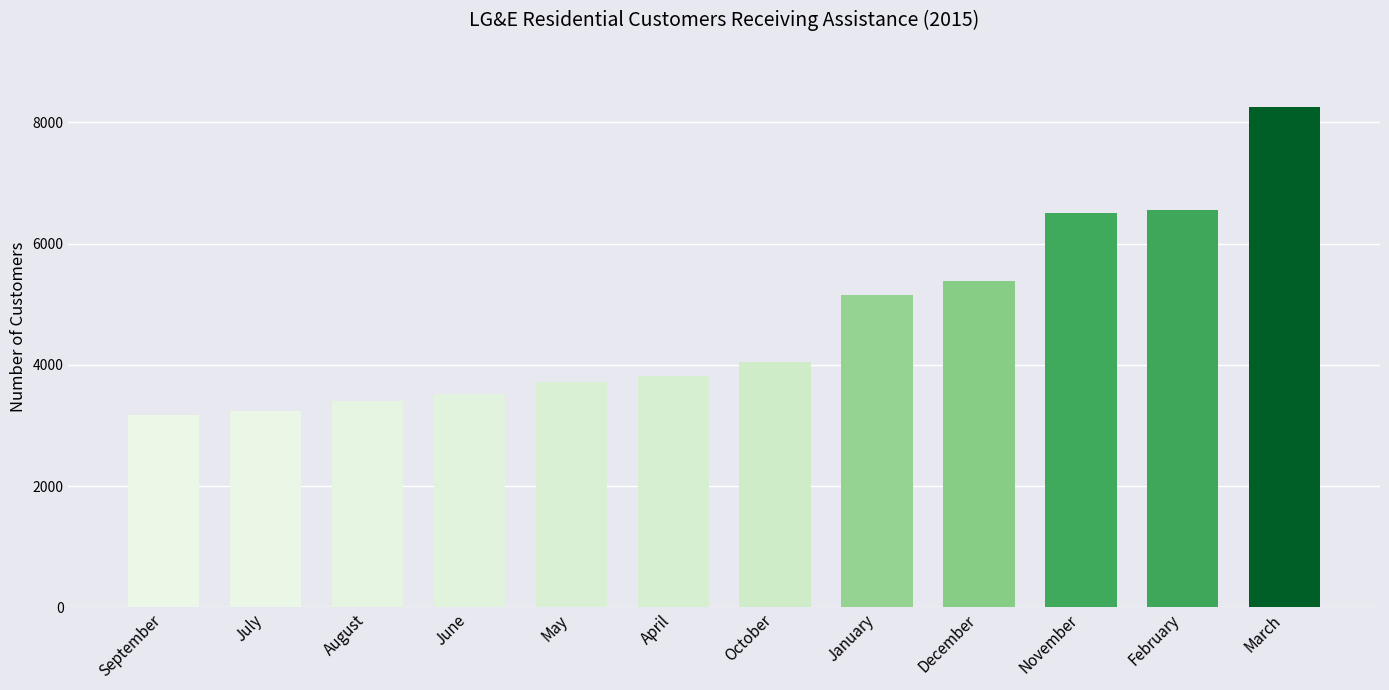

True or false: the data shows 3823 at April.

True